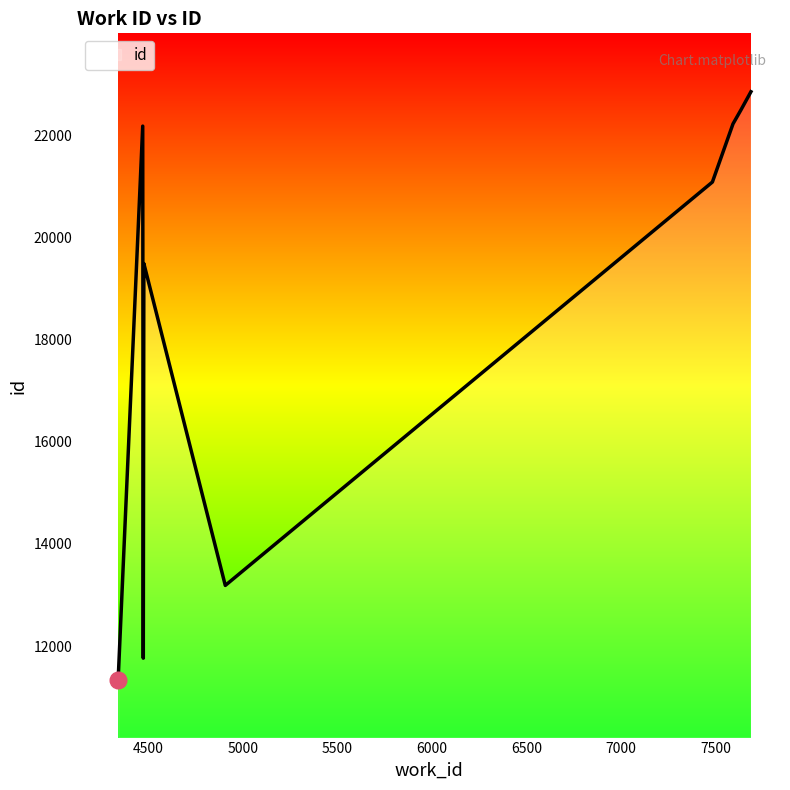

Which category has the lowest value across all series?

4339